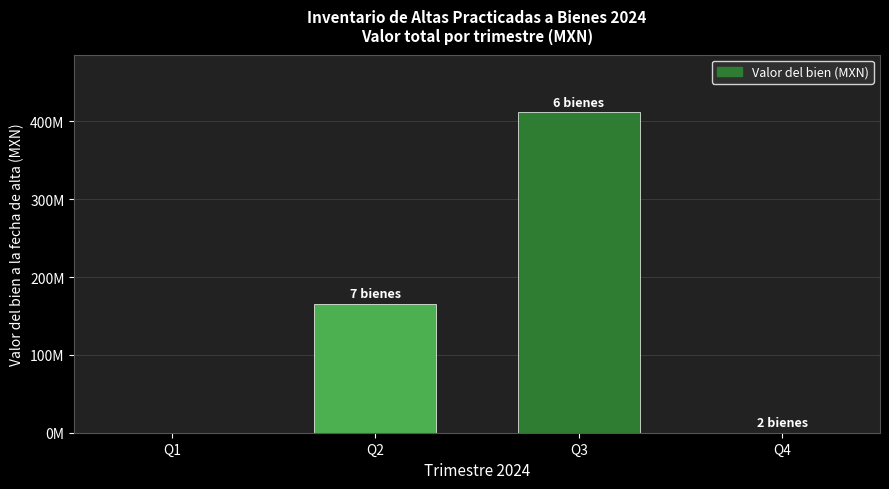

Rank the categories by value from highest to lowest.

Q3, Q2, Q4, Q1